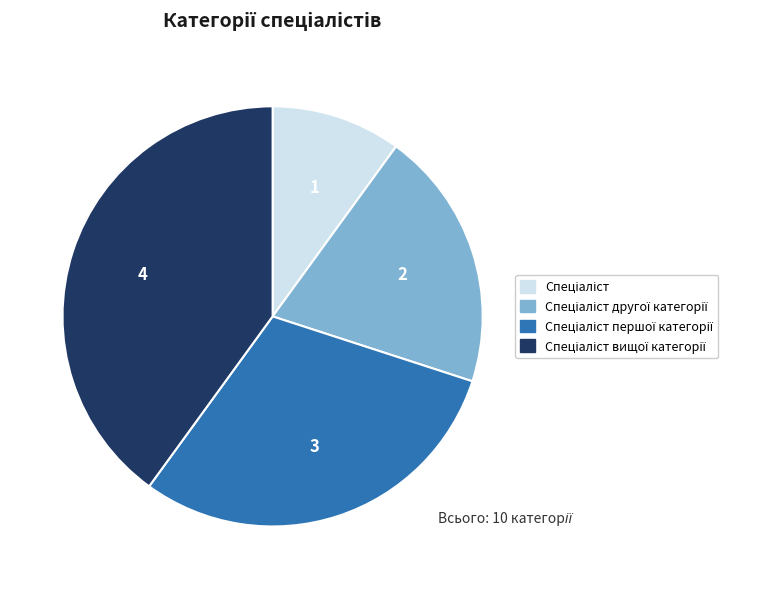

Is there any slice that represents more than half of the pie?

No